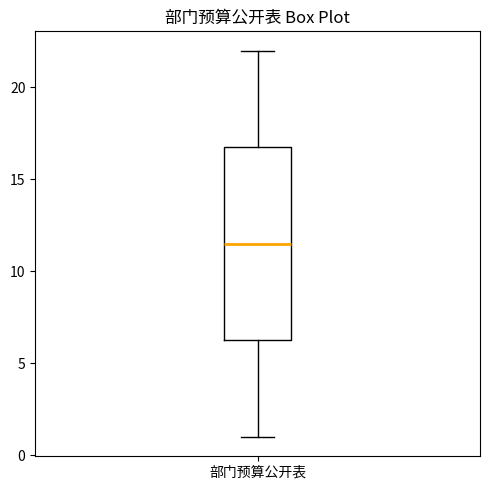

Where does the upper whisker of the box for 部门预算公开表 end on the y-axis? The values are not printed on the chart, so give them approximately, as read against the axis.

22.0